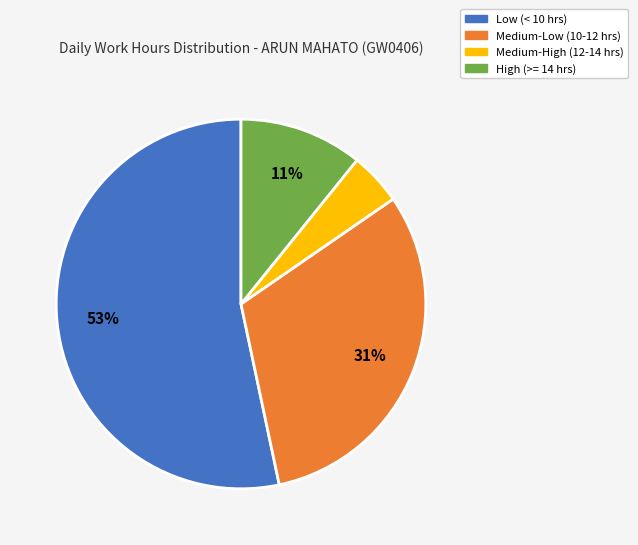

Do Medium-High (12-14 hrs) and Medium-Low (10-12 hrs) together represent more than half of the pie?

No